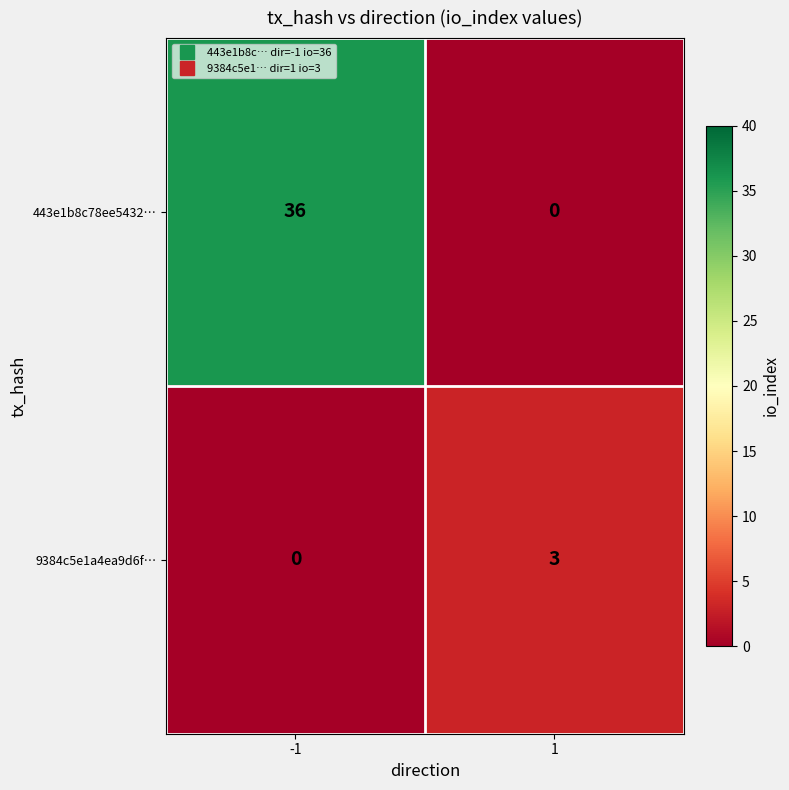

How many data points does each series have?

2